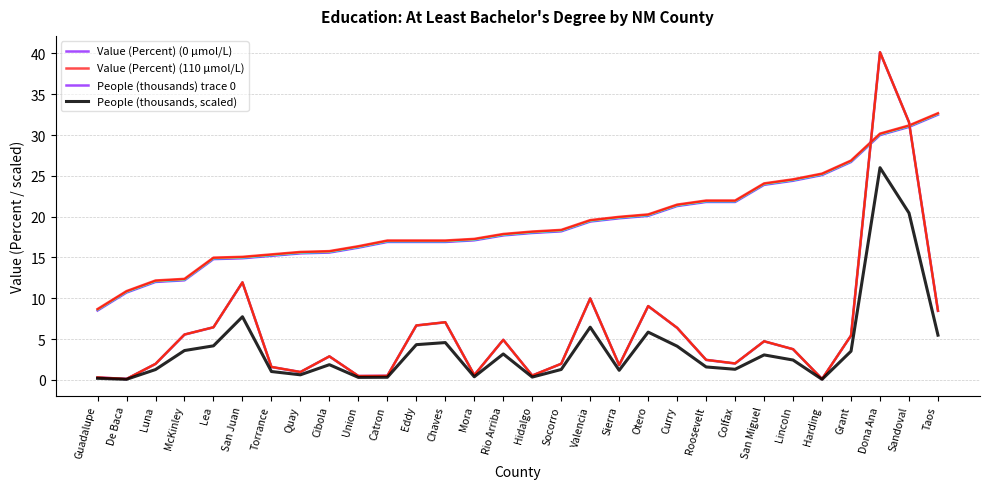

Reading left to right, list all the values displayed in this chart.

Value (Percent) (0 µmol/L): 8.5	10.7	12.0	12.2	14.8	14.9	15.2	15.5	15.6	16.2	16.9	16.9	16.9	17.1	17.7	18.0	18.2	19.4	19.8	20.1	21.3	21.8	21.8	23.9	24.4	25.1	26.7	30.0	31.0	32.5
Value (Percent) (110 µmol/L): 8.7	10.9	12.2	12.4	15.0	15.1	15.4	15.7	15.8	16.4	17.1	17.1	17.1	17.3	17.9	18.2	18.4	19.6	20.0	20.3	21.5	22.0	22.0	24.1	24.6	25.3	26.9	30.2	31.2	32.7
People (thousands) trace 0: 0.3	0.1	2.0	5.6	6.4	11.9	1.6	1.0	2.9	0.5	0.5	6.7	7.1	0.6	4.9	0.5	2.0	10.0	1.8	9.0	6.4	2.4	2.0	4.7	3.8	0.1	5.4	40.1	31.6	8.5
People (thousands, scaled): 0.2	0.1	1.3	3.6	4.2	7.7	1.0	0.6	1.9	0.3	0.3	4.3	4.6	0.4	3.2	0.3	1.3	6.5	1.2	5.9	4.1	1.6	1.3	3.1	2.4	0.1	3.5	26.0	20.4	5.5